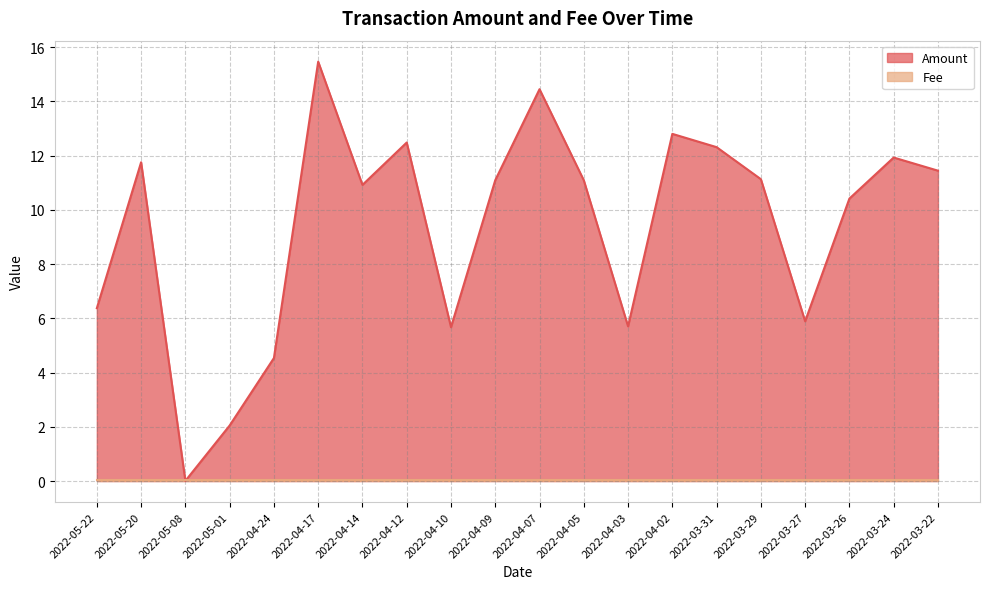

Where is the data nearest to the value 7?

2022-05-22